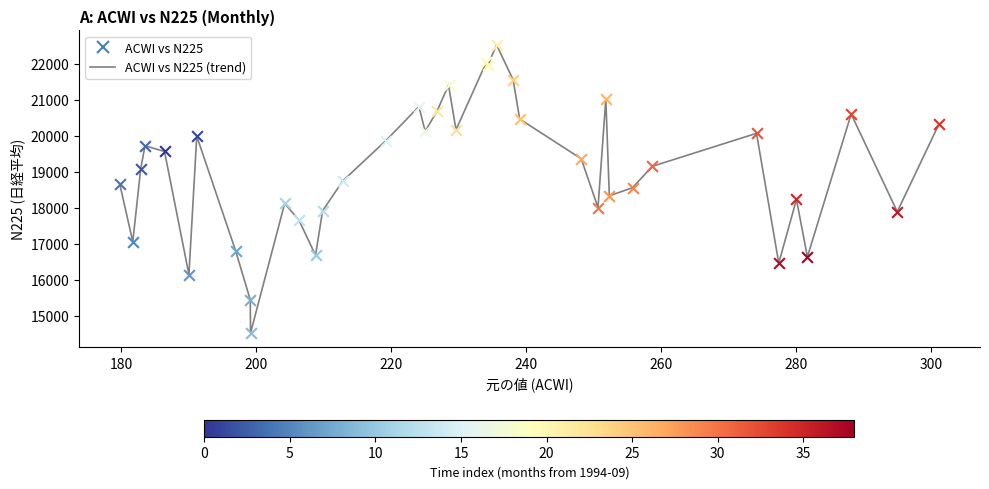

What is the difference between the maximum and minimum values?

8014